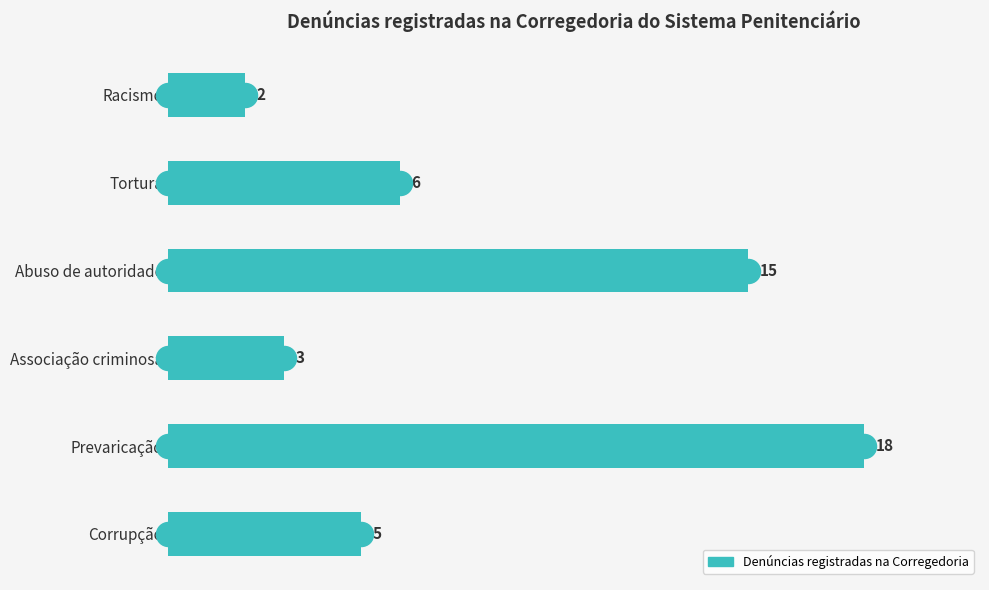

What is the change in value from Abuso de autoridade to Corrupção?

-10